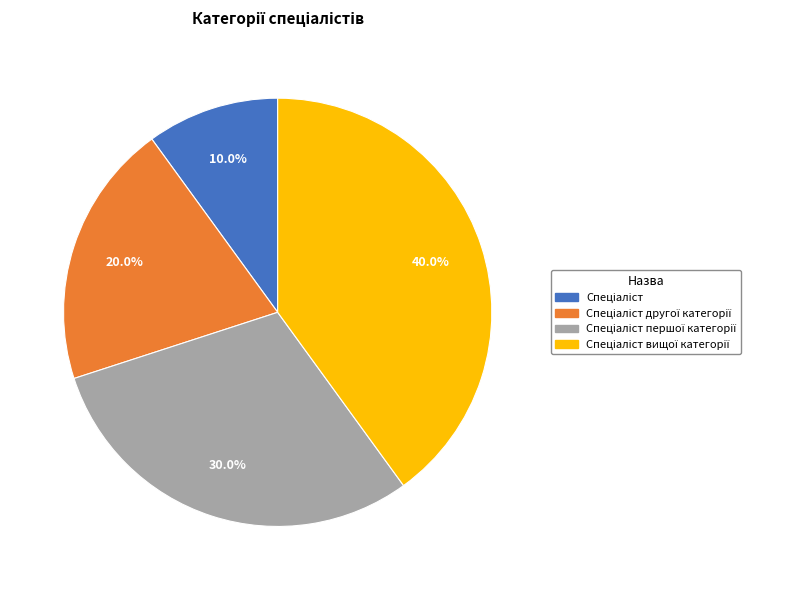

Does any single category account for the majority?

No